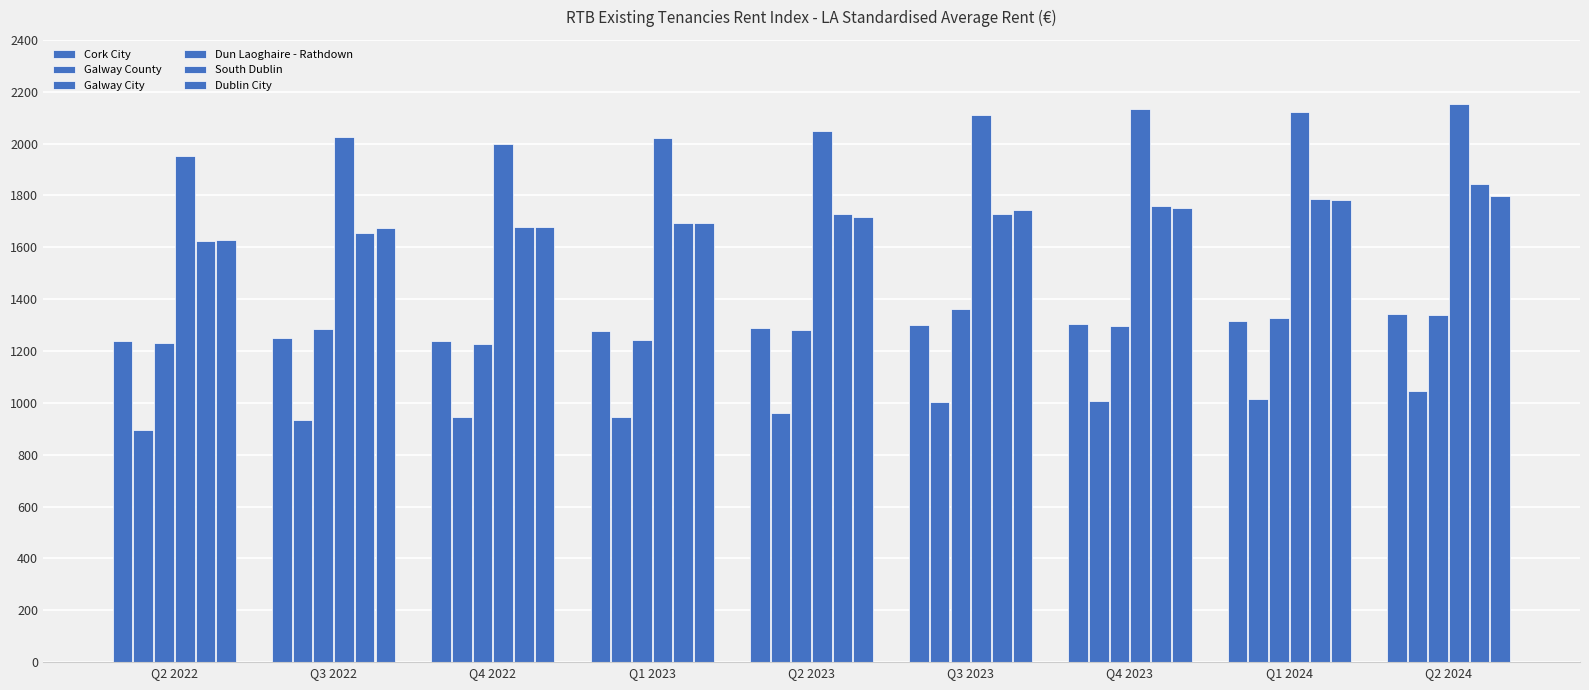

How many distinct data groups are displayed?

6